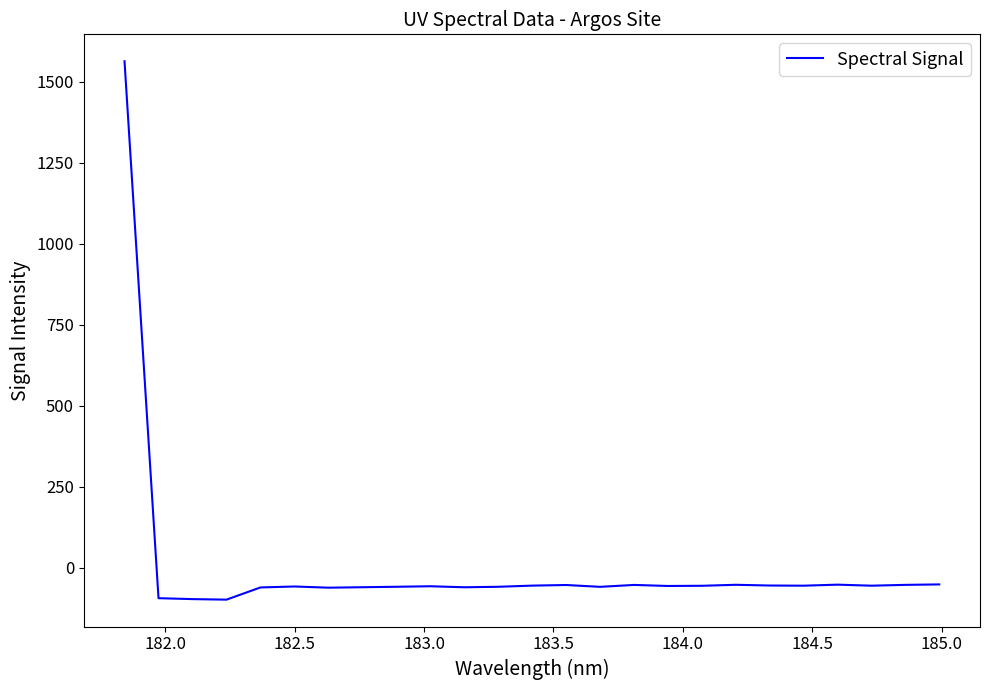

What is the difference between the maximum and minimum values?

1662.3